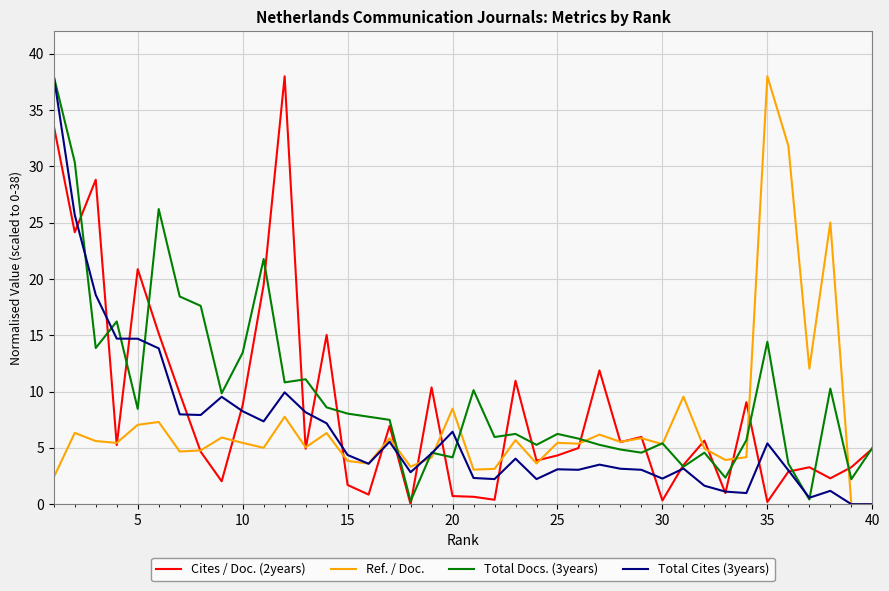

How many lines are shown in the chart?

4